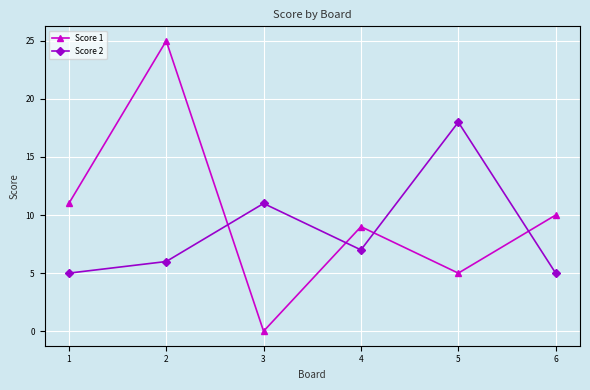

True or false: Score 1 and Score 2 cross at least once.

True